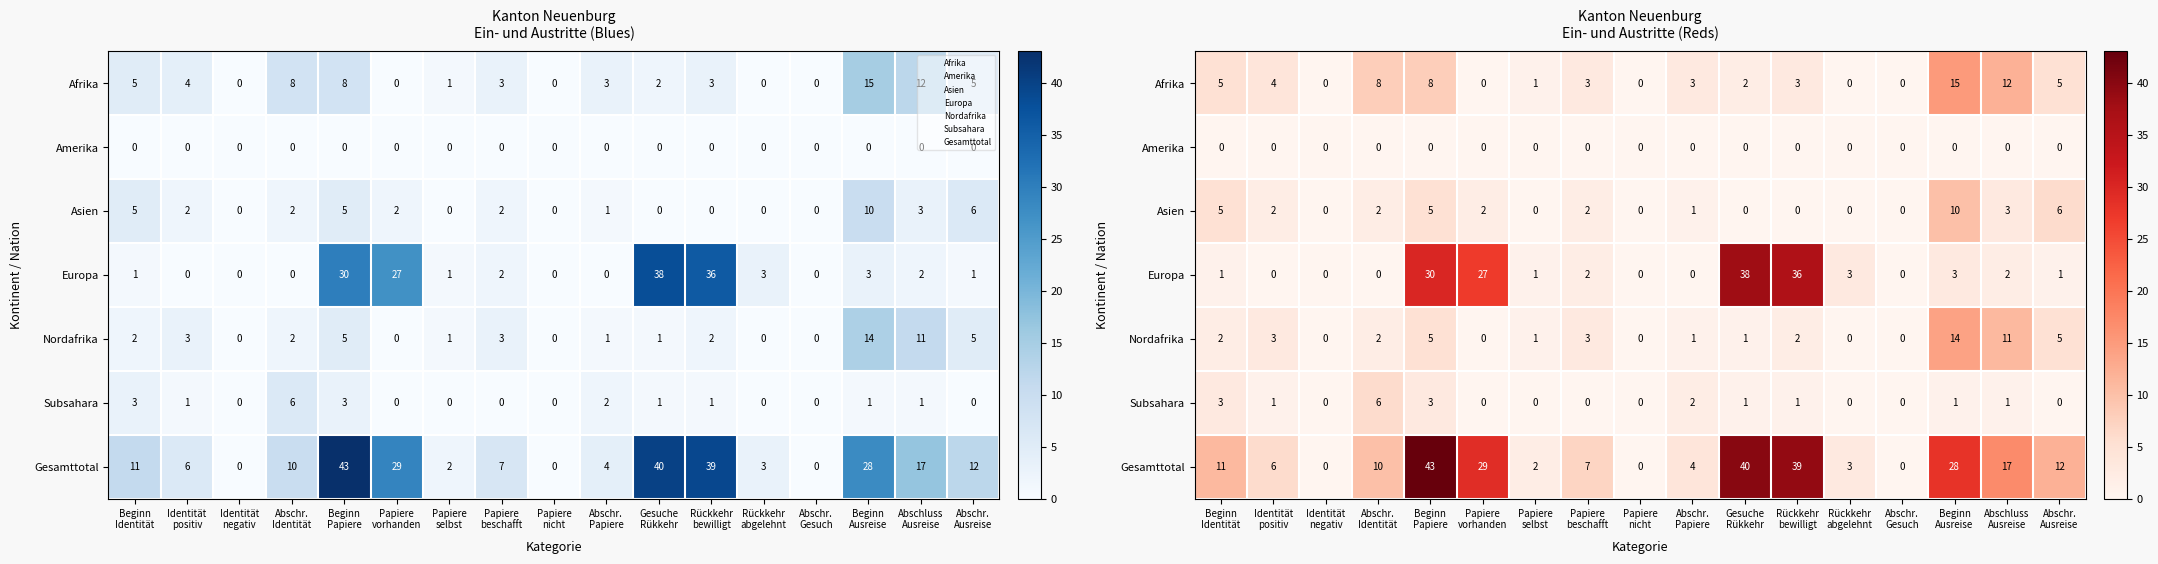

How many data points does each series have?

17